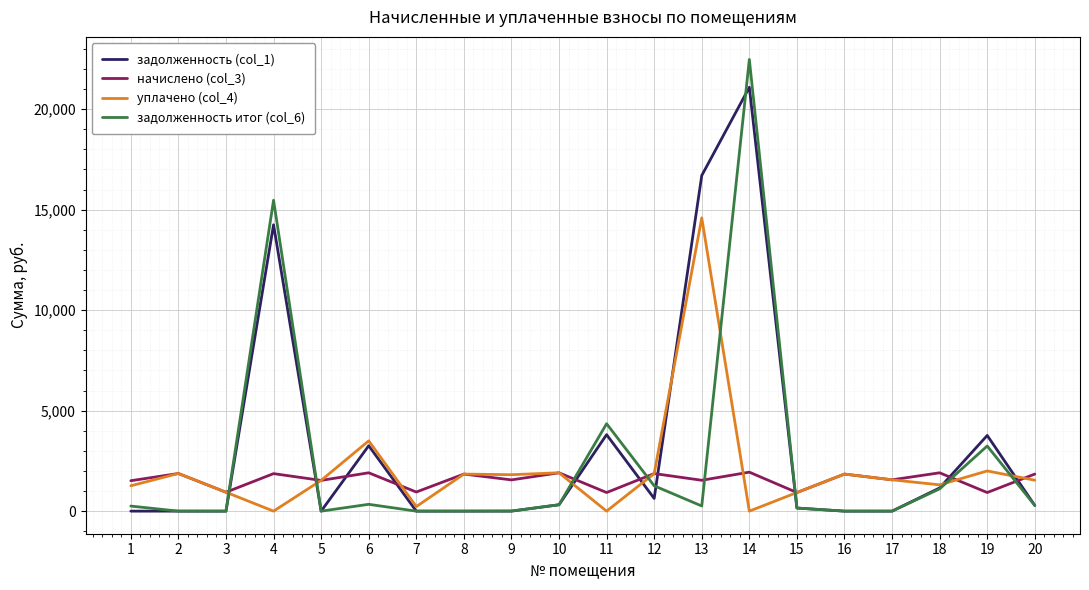

What is the maximum value for начислено (col_3)?

1939.8